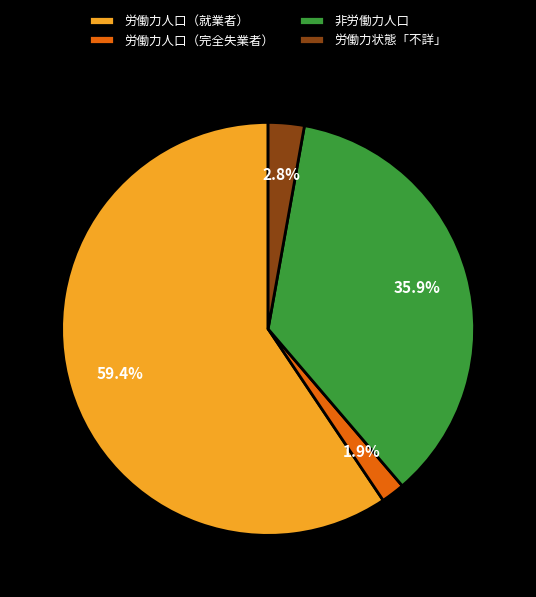

Which has a higher value, 労働力状態「不詳」 or 非労働力人口?

非労働力人口